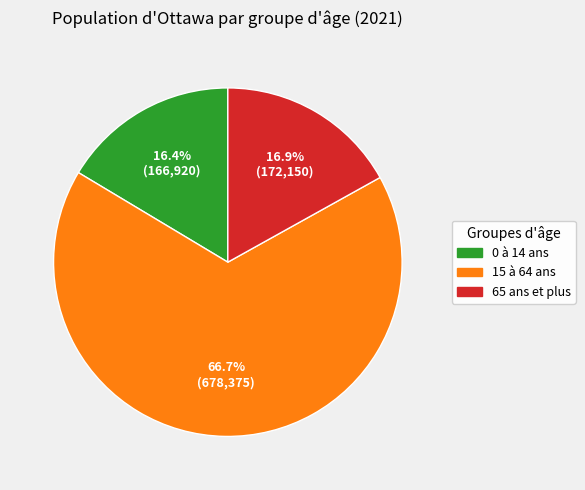

To the nearest percent, what is the combined percentage of 15 à 64 ans and 0 à 14 ans?

83%